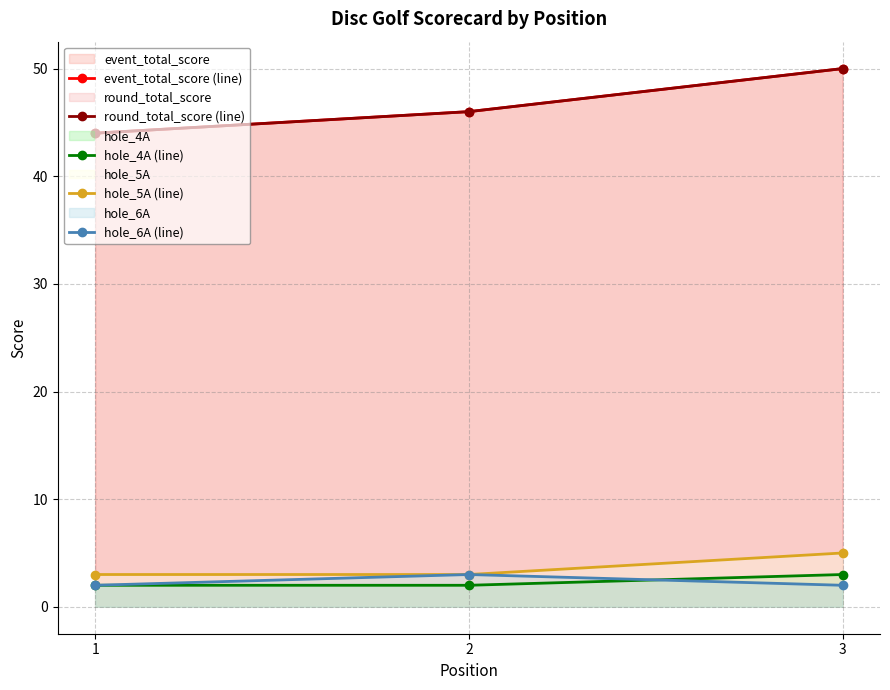

At which label is hole_6A (line) closest to 2?

1